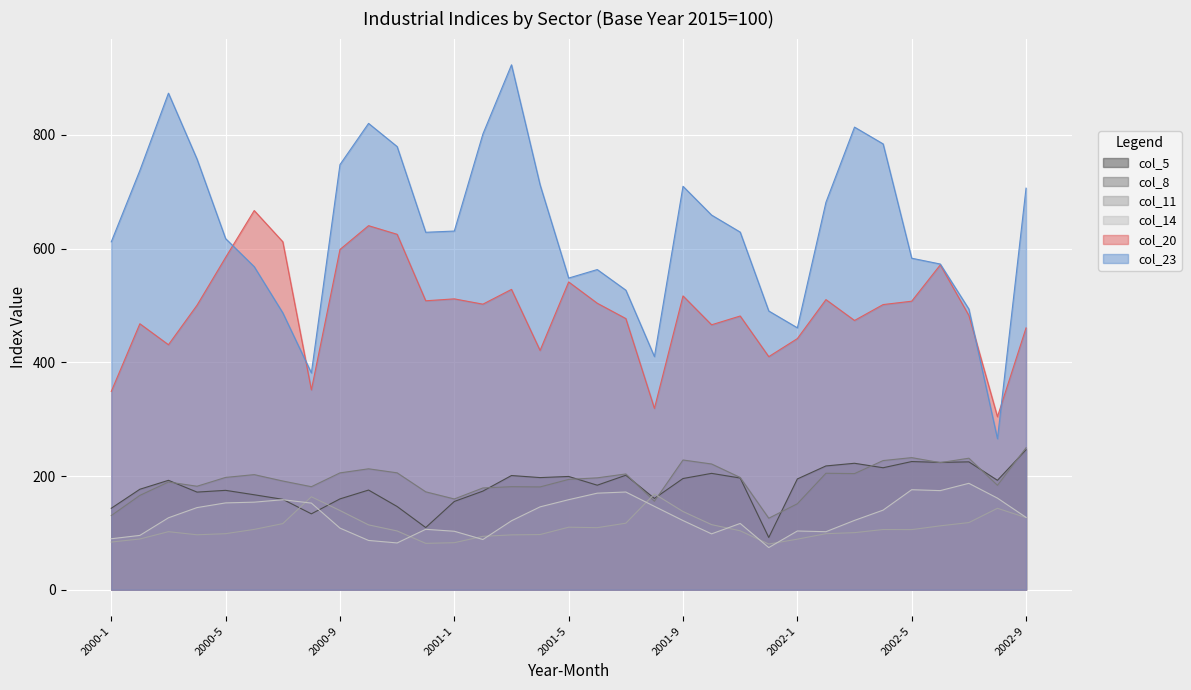

True or false: col_20 has more than 1 interior local peaks.

True